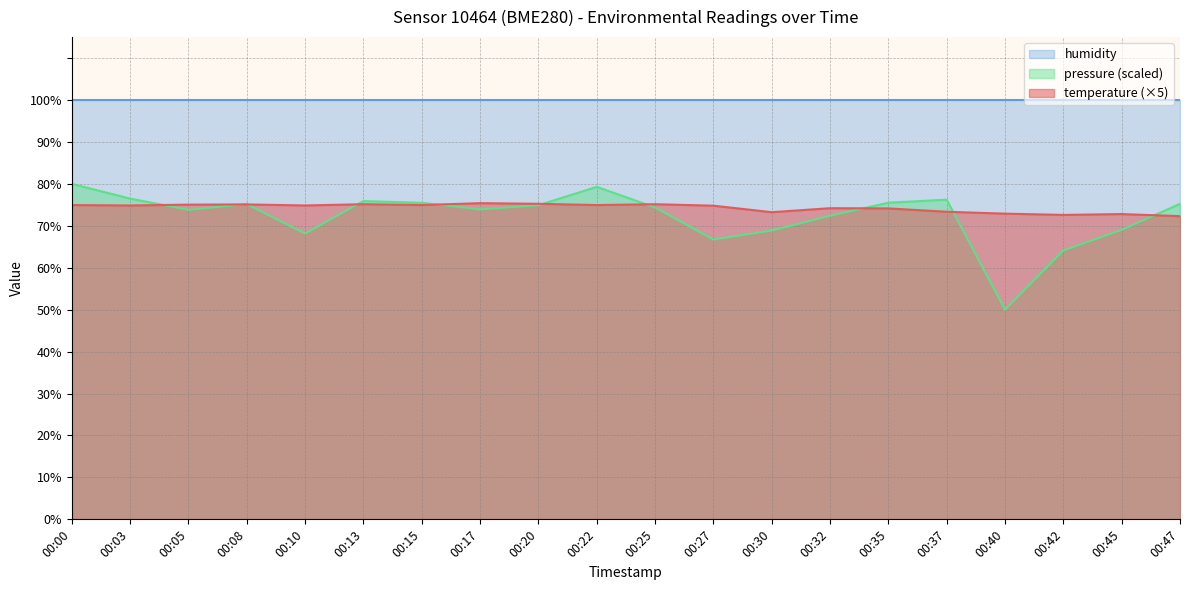

What is the total value across all series at 00:05?

248.9